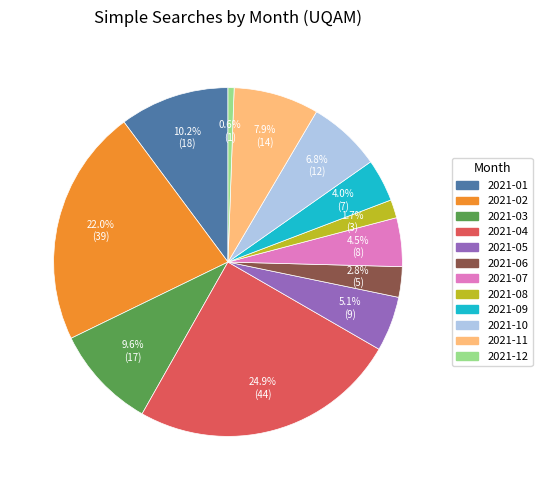

To the nearest percent, what is the difference between the largest and smallest slice percentages?

24%